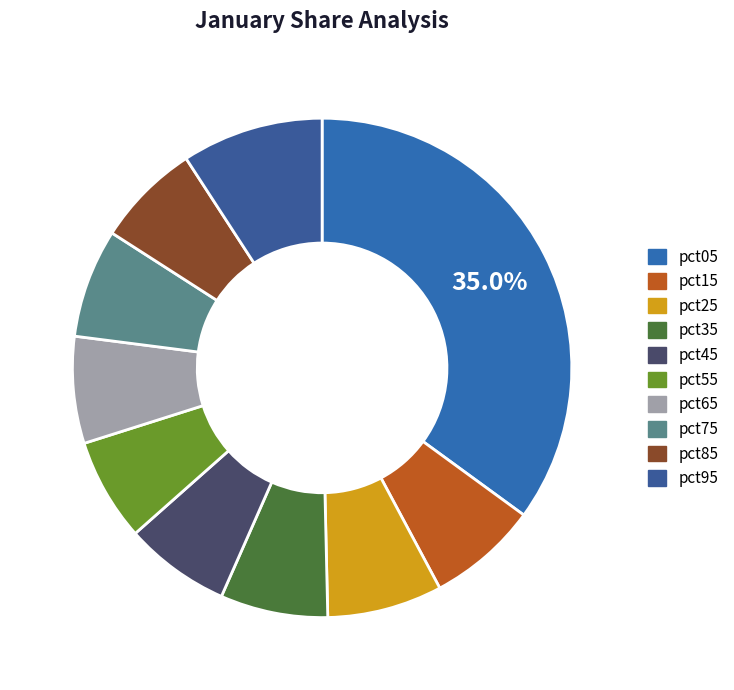

What is the smallest slice in the pie chart?

pct55